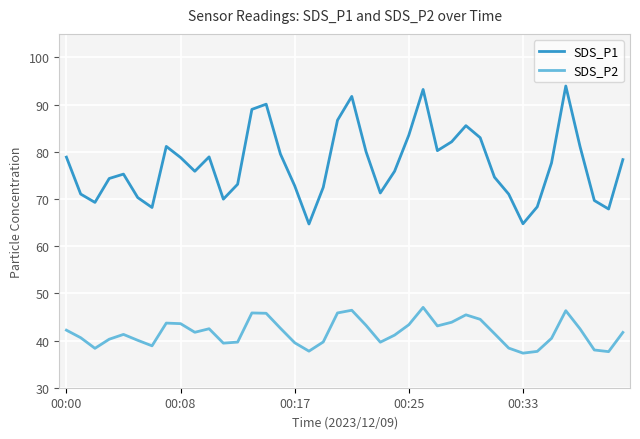

In SDS_P2, how many points are lower than both neighbors (excluding endpoints)?

9